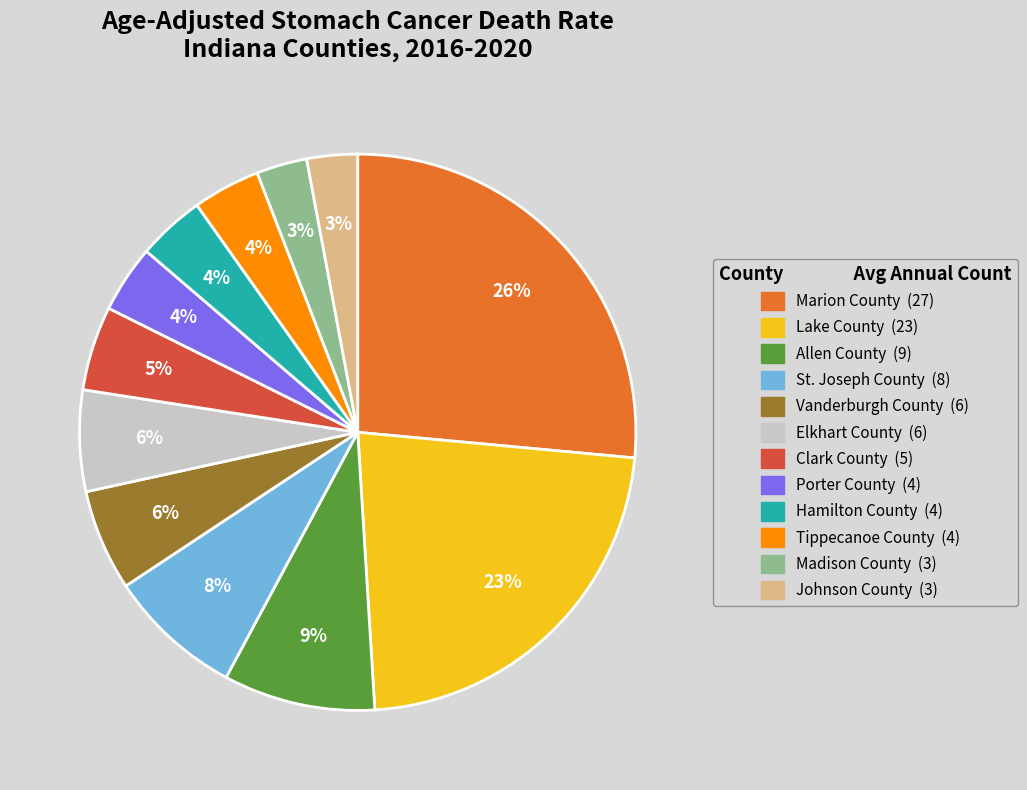

True or false: Vanderburgh County accounts for 1% of the total.

False